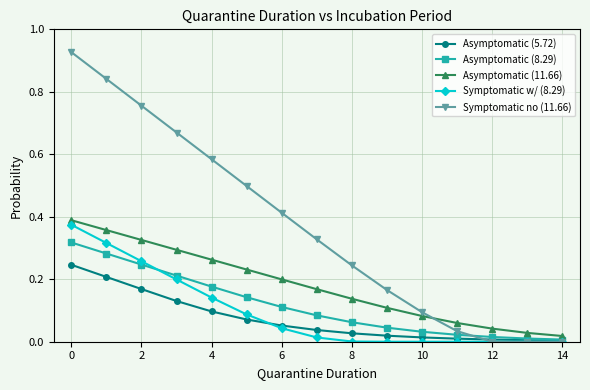

True or false: Asymptomatic (11.66) and Asymptomatic (5.72) cross at least once.

False